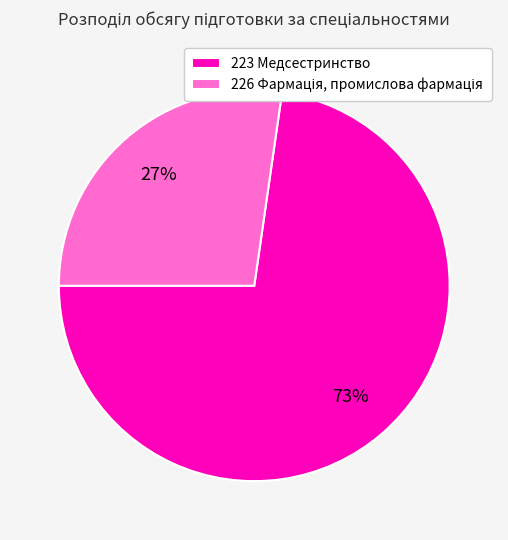

To the nearest percent, what is the average slice percentage?

50%